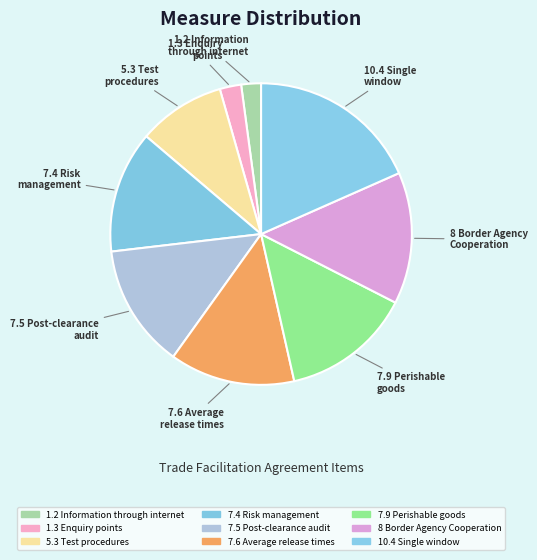

Which category has the smallest portion of the pie?

1.2 Information
through internet